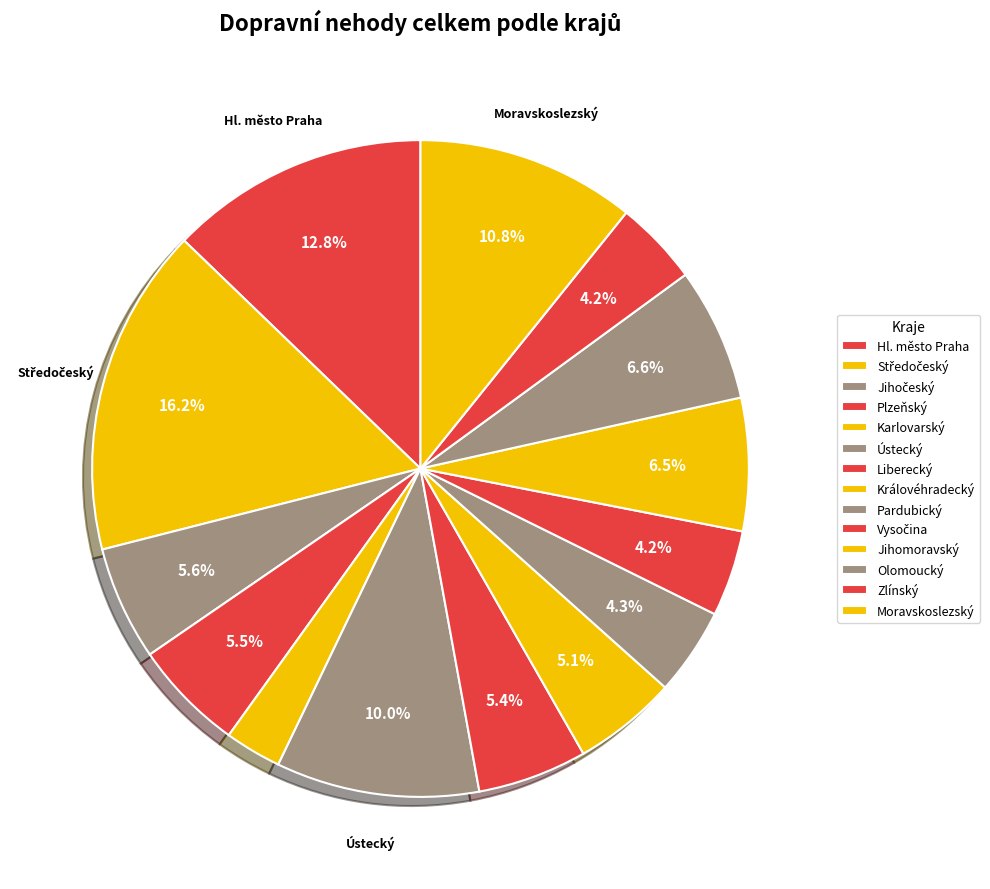

What percentage is the Středočeský slice, to the nearest percent?

16%